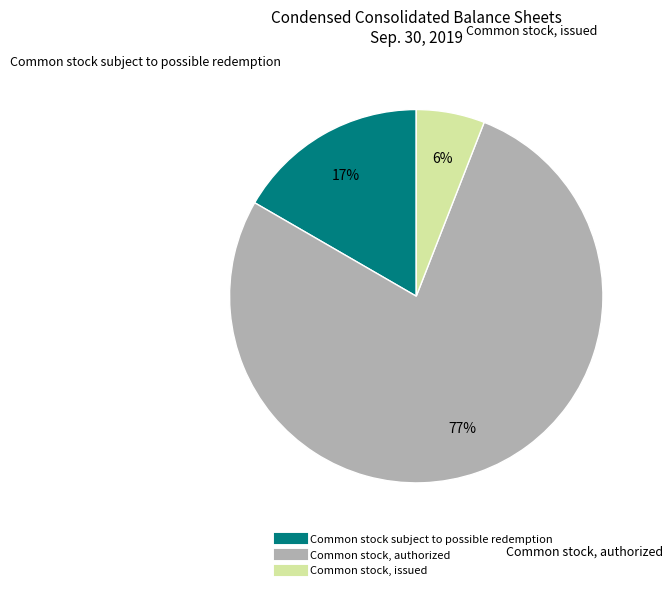

Does Common stock subject to possible redemption account for over 50% of the chart?

No